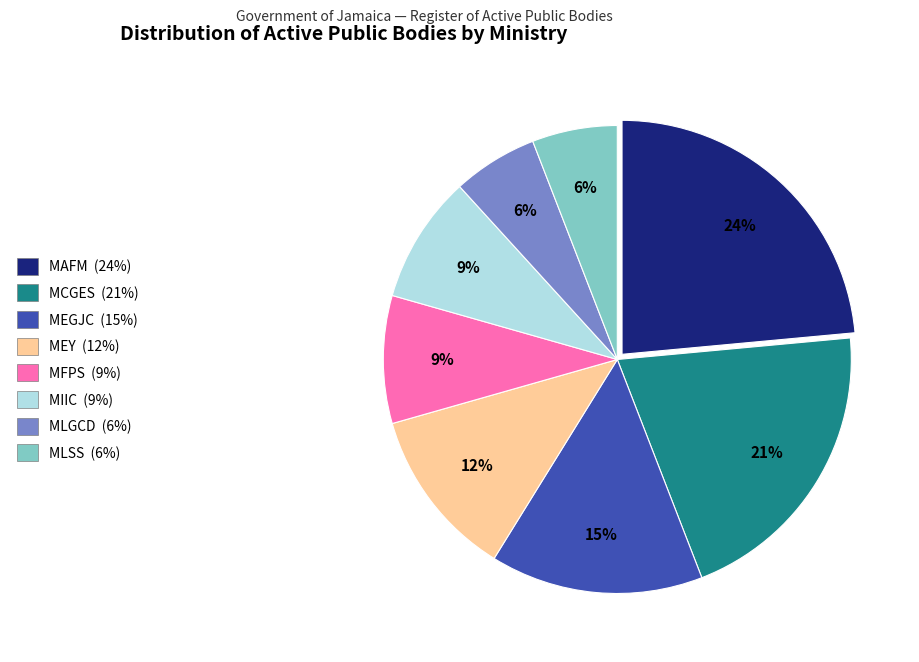

The MEY slice represents 12% of the pie. True or false?

True